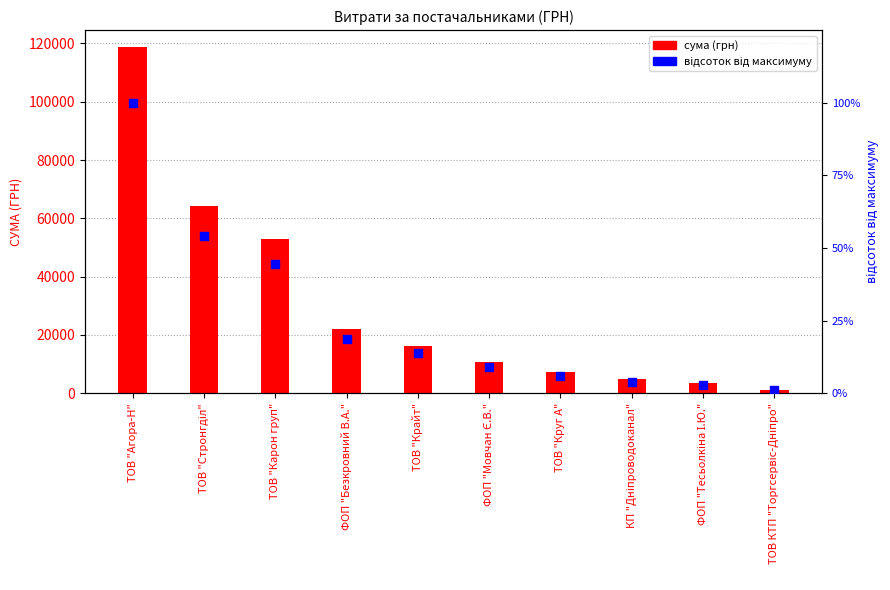

What are all the series names shown in the legend?

сума (грн), відсоток від максимуму